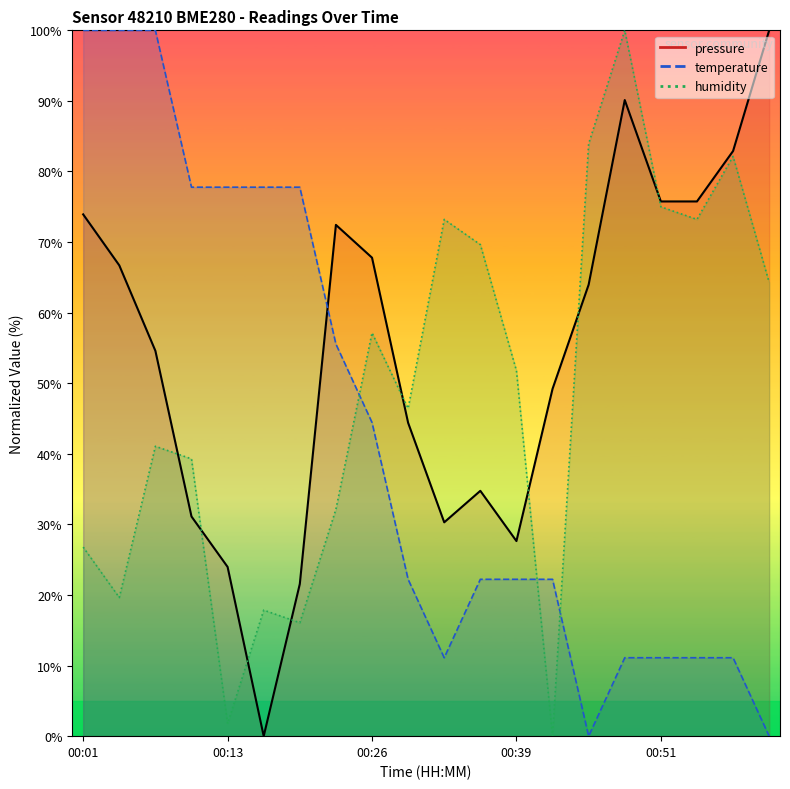

Which has a higher value, 00:23 or 00:57?

00:57